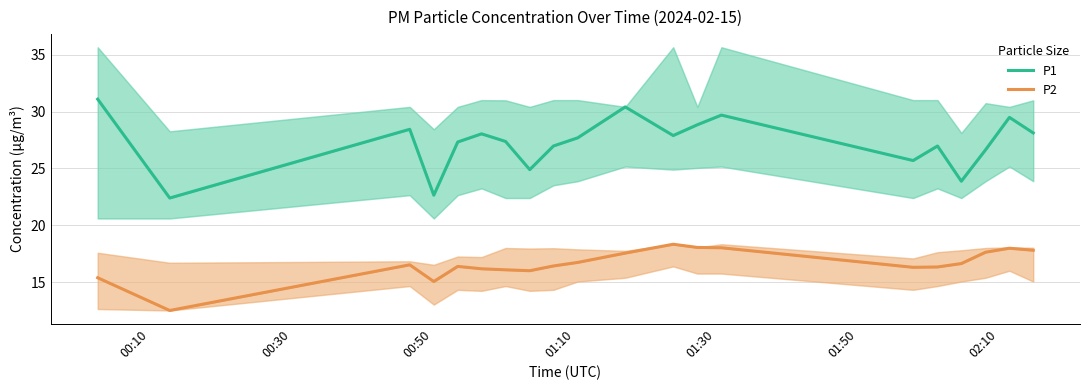

Is the value of P2 at 15 greater than the value of P1 at 14?

No